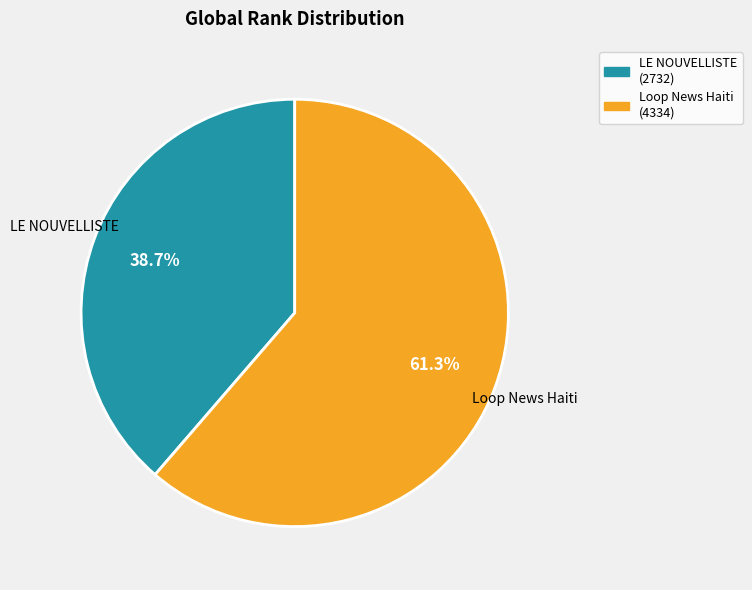

Is LE NOUVELLISTE the majority of the pie?

No